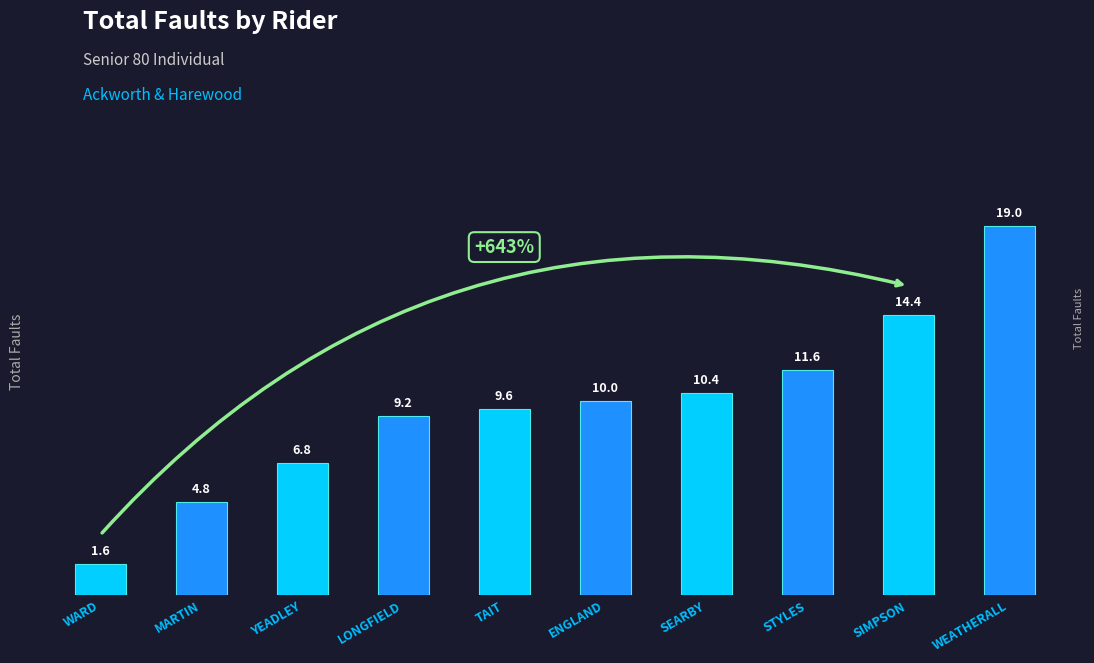

At which category does the chart reach its peak across all series?

WEATHERALL